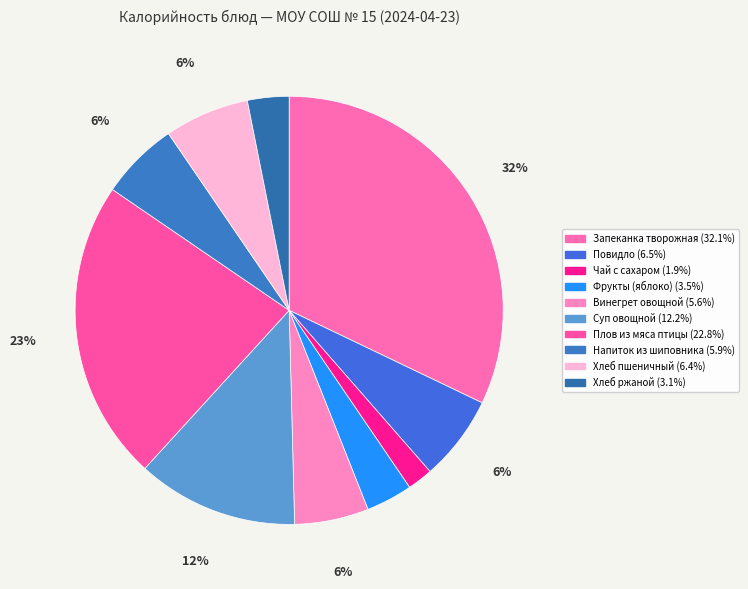

What percentage is the Чай с сахаром slice, to the nearest percent?

2%